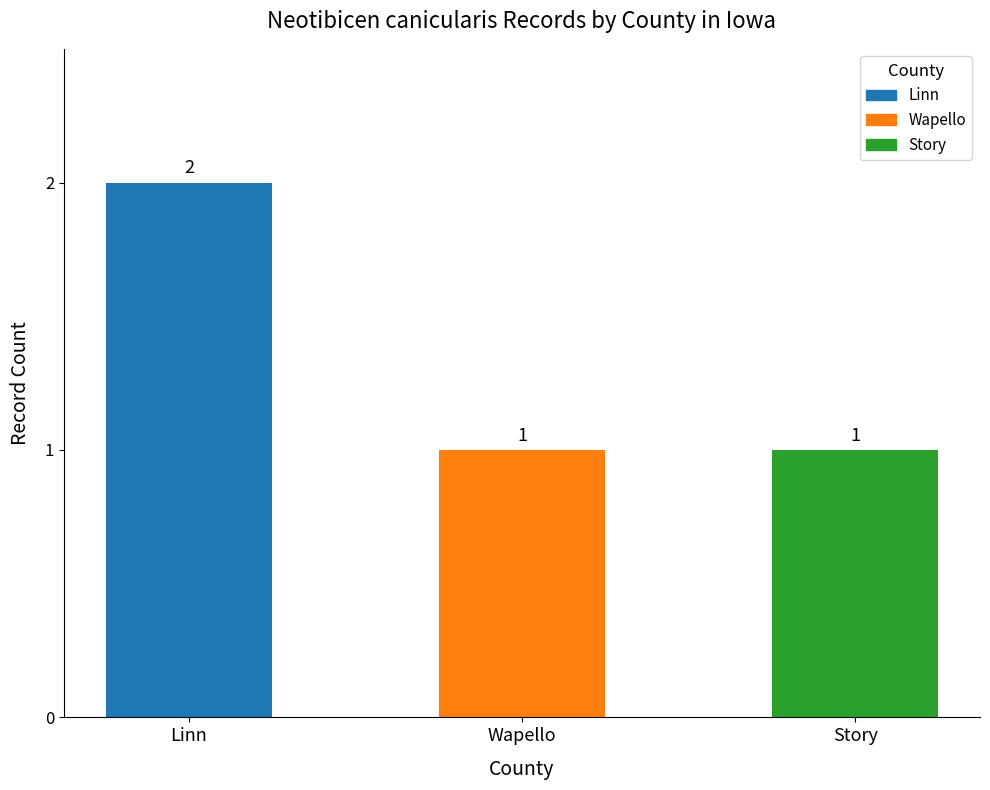

Reading left to right, list all the values displayed in this chart.

2	1	1